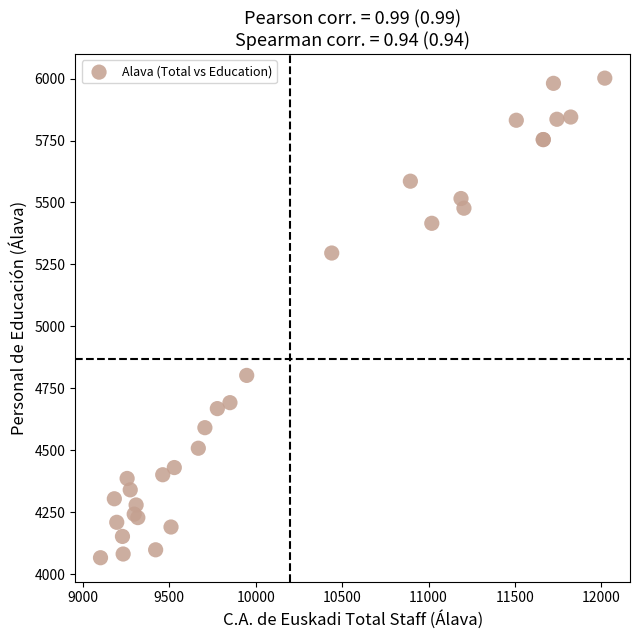

What Y value in the scatter plot is closest to 5034?

4802